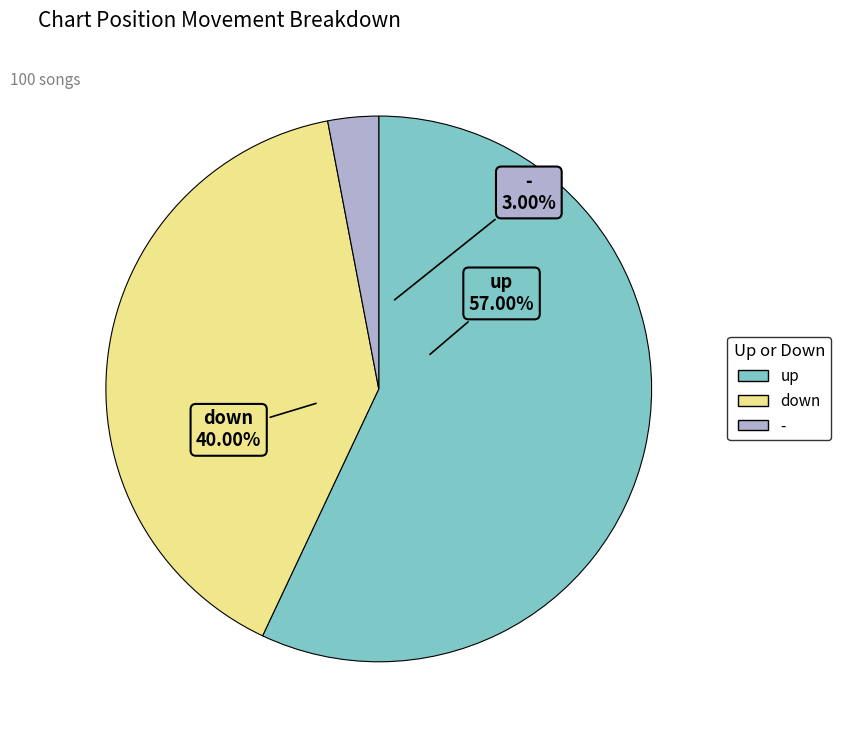

Does any single category account for the majority?

Yes